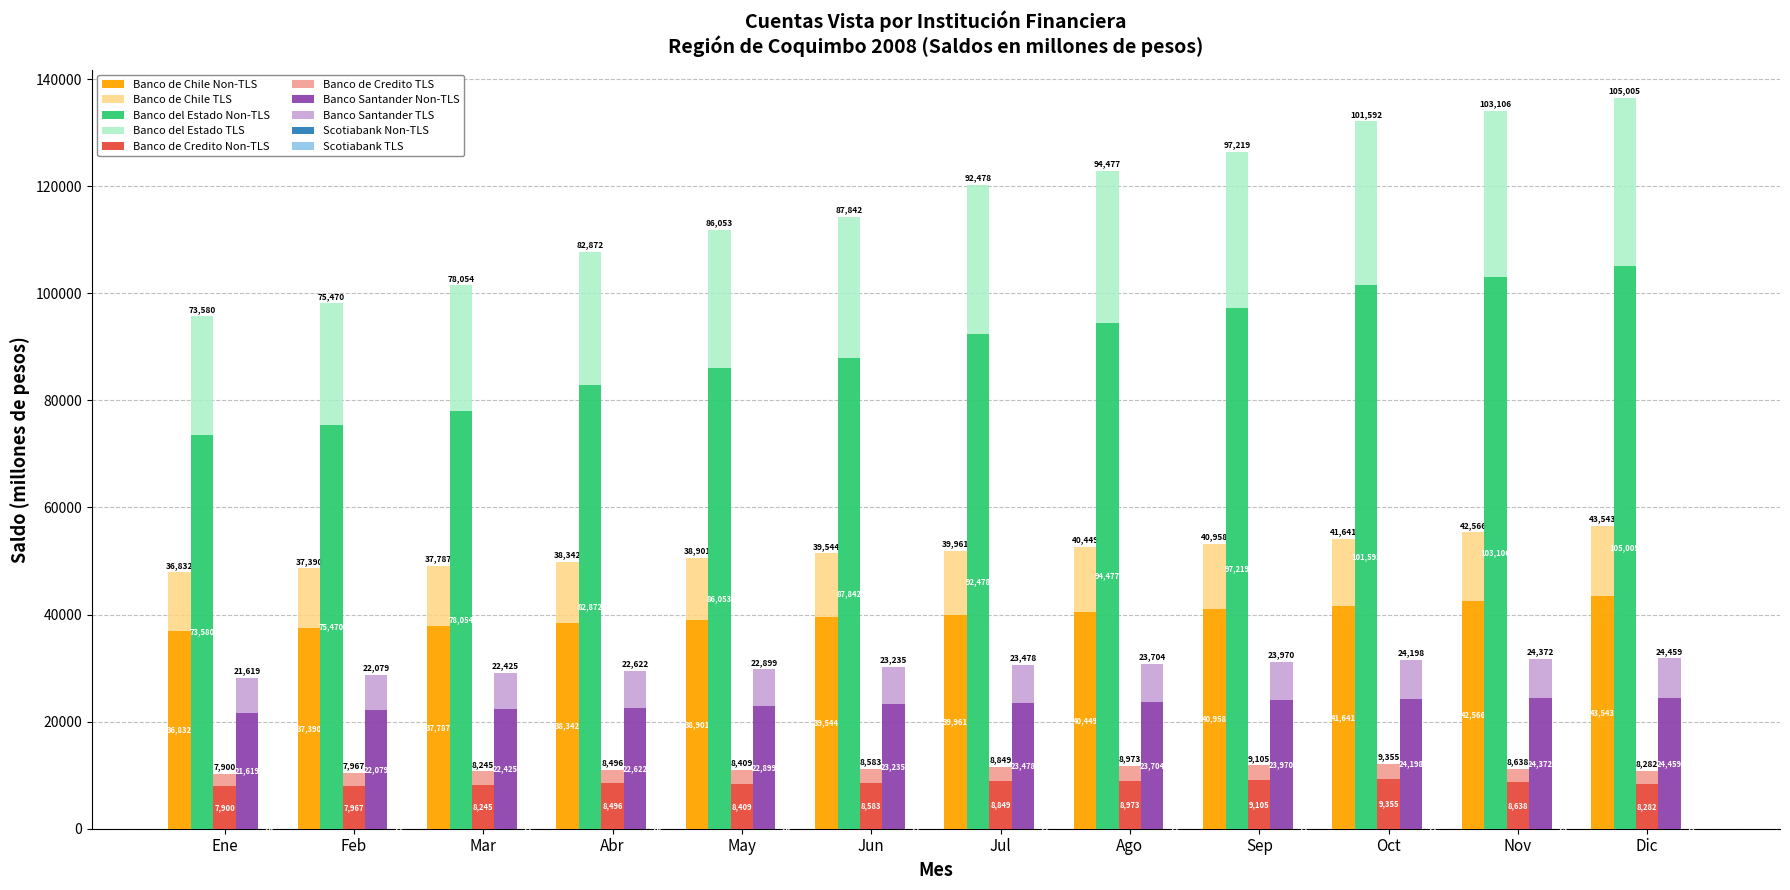

Which category has the highest value in the Scotiabank series?

Nov